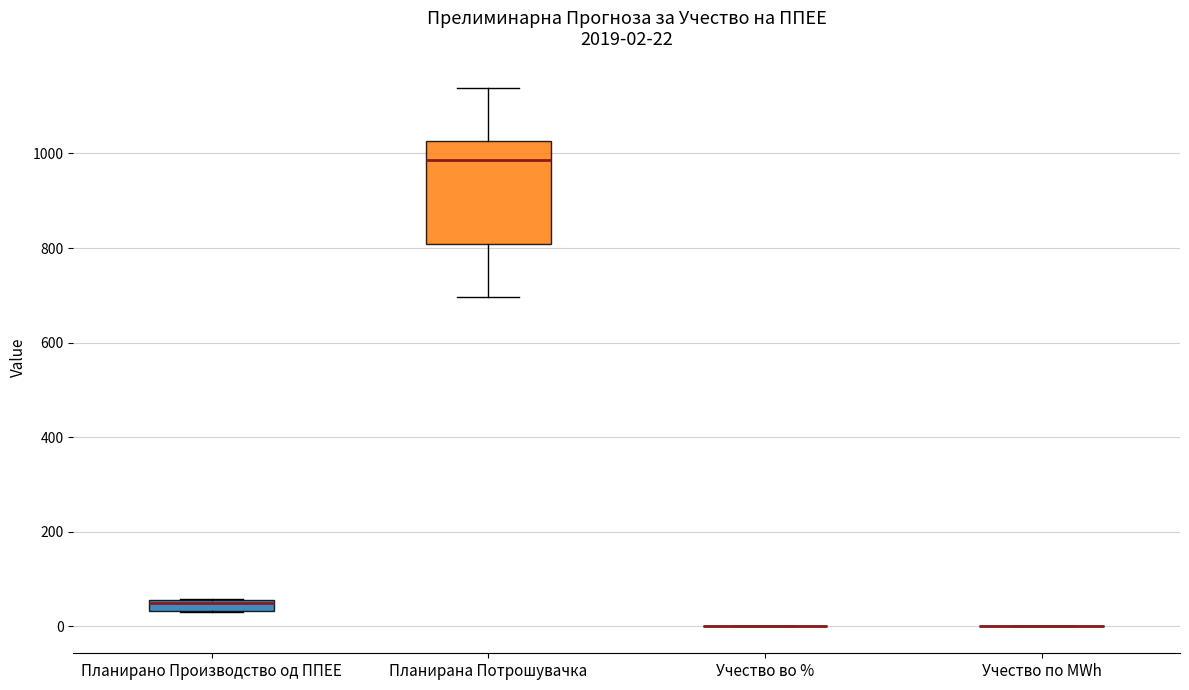

Which box is the tallest, from its lower edge to its upper edge?

Планирана Потрошувачка